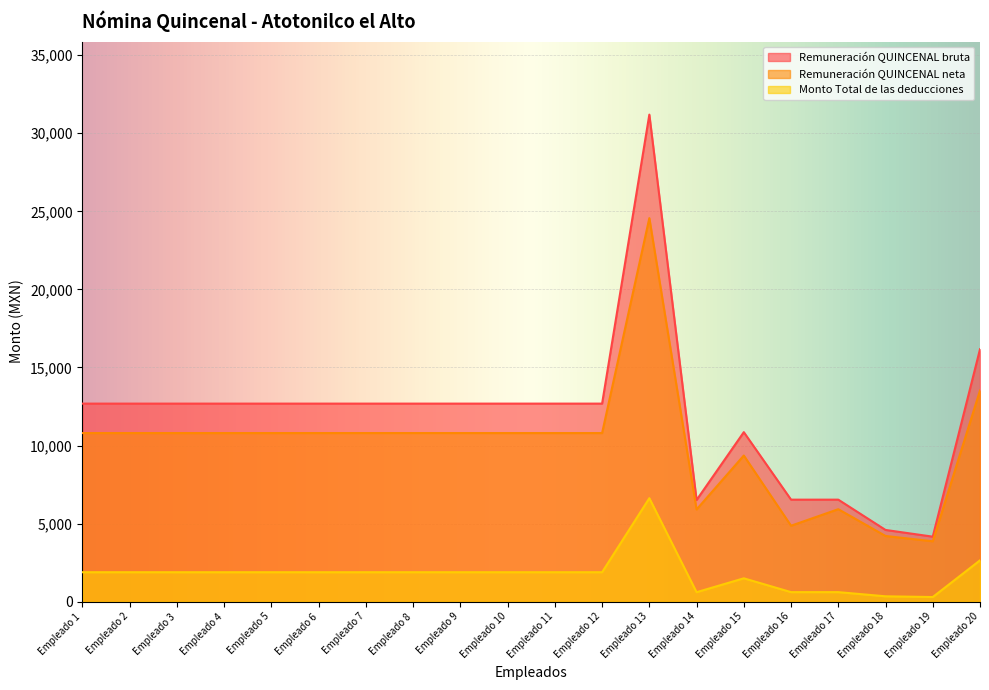

Rank the series by their average value, from highest to lowest.

Remuneración QUINCENAL bruta, Remuneración QUINCENAL neta, Monto Total de las deducciones